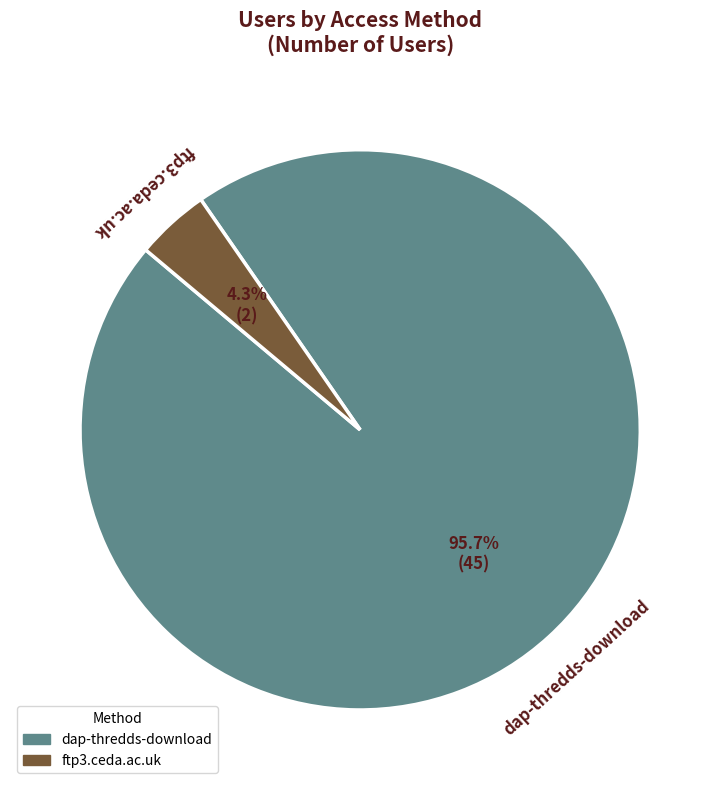

Is there a majority slice in this chart?

Yes